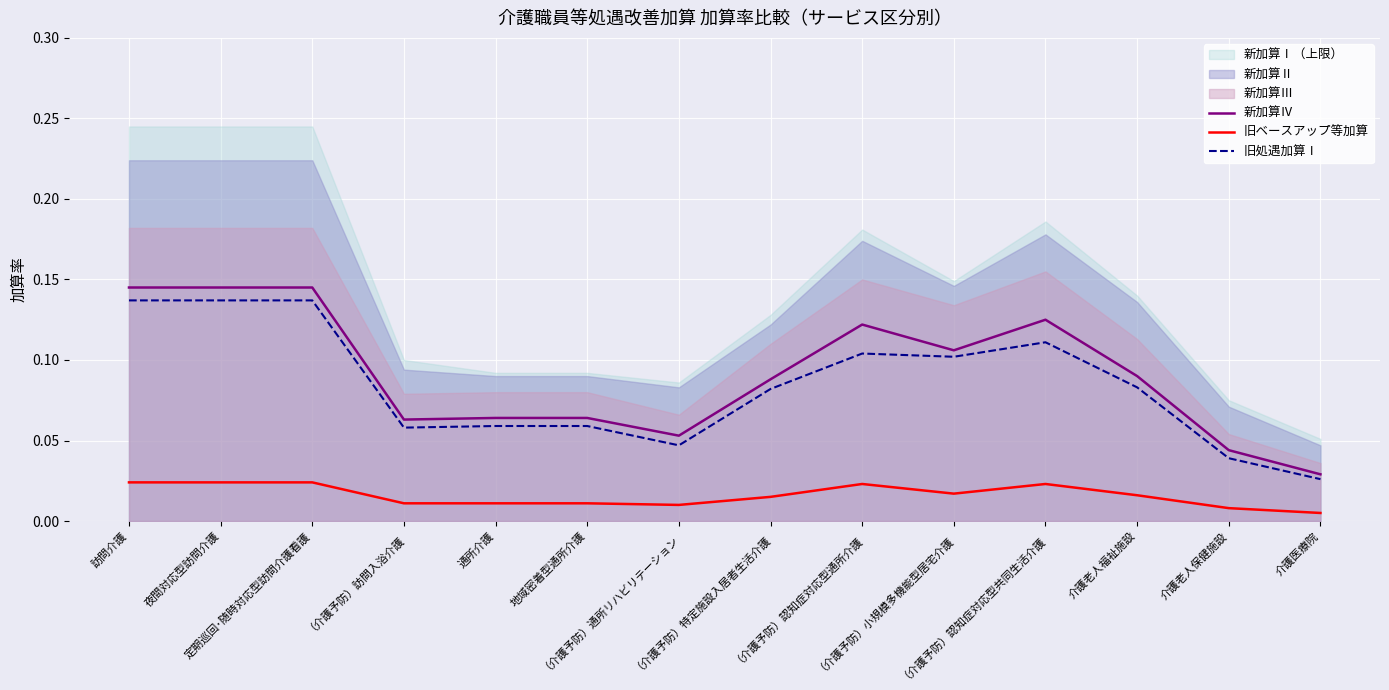

What is the difference between the second highest and minimum values in the 新加算Ⅳ series?

0.1